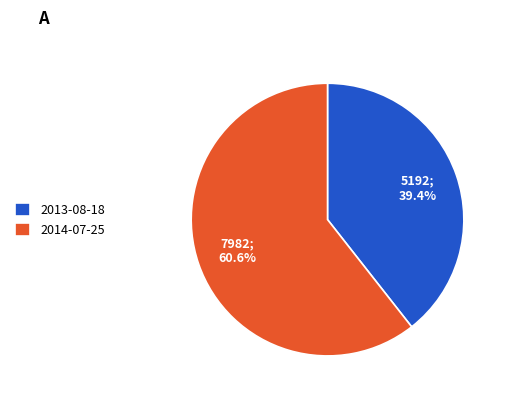

To the nearest percent, what portion does 2014-07-25 represent?

61%